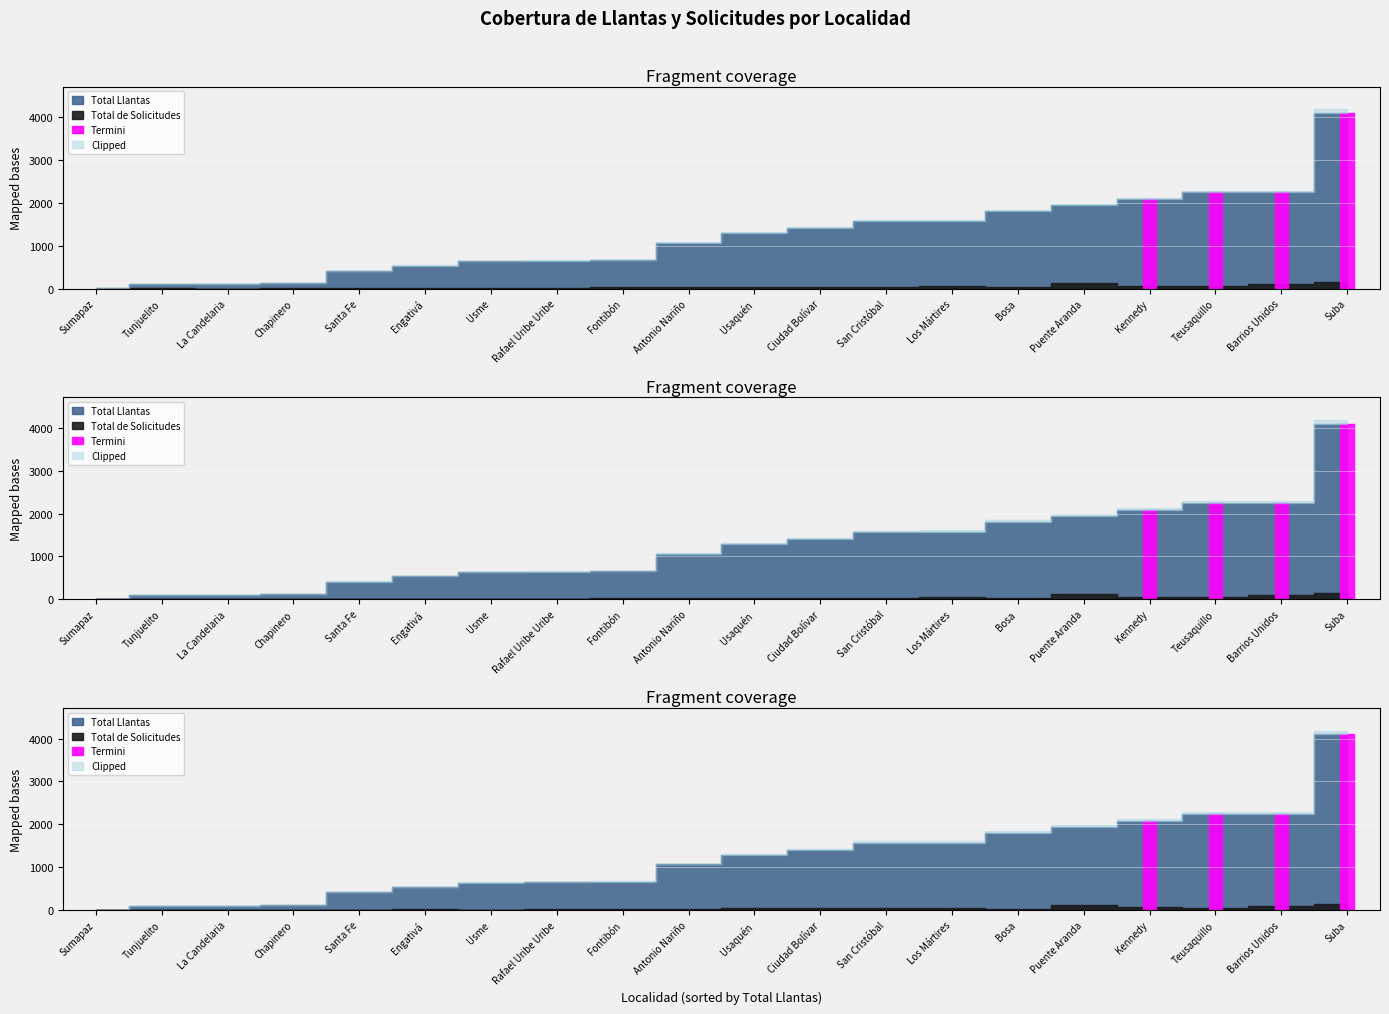

True or false: Total Llantas and Total de Solicitudes cross at least once.

False